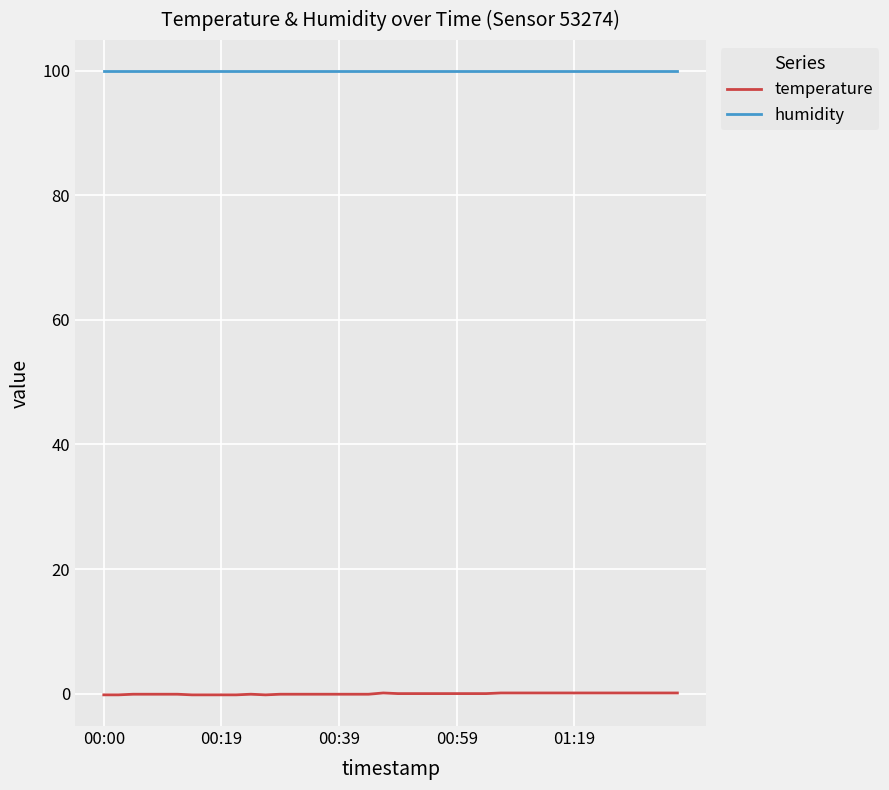

List the series in order of their overall mean, lowest first.

temperature, humidity